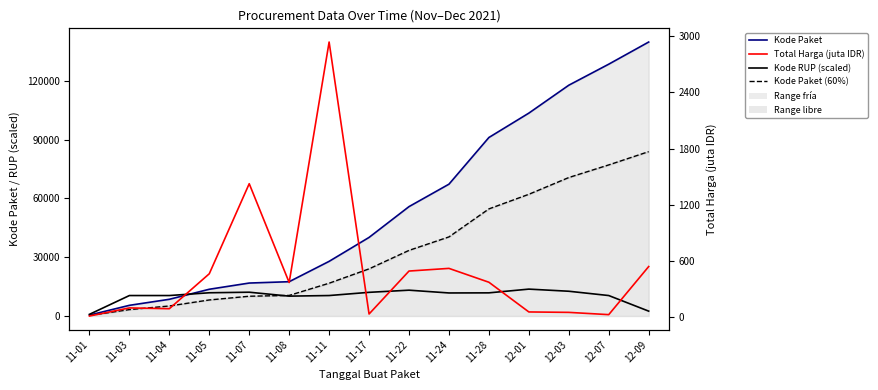

The value of Kode Paket at 11-03 is 2586.6. True or false?

False